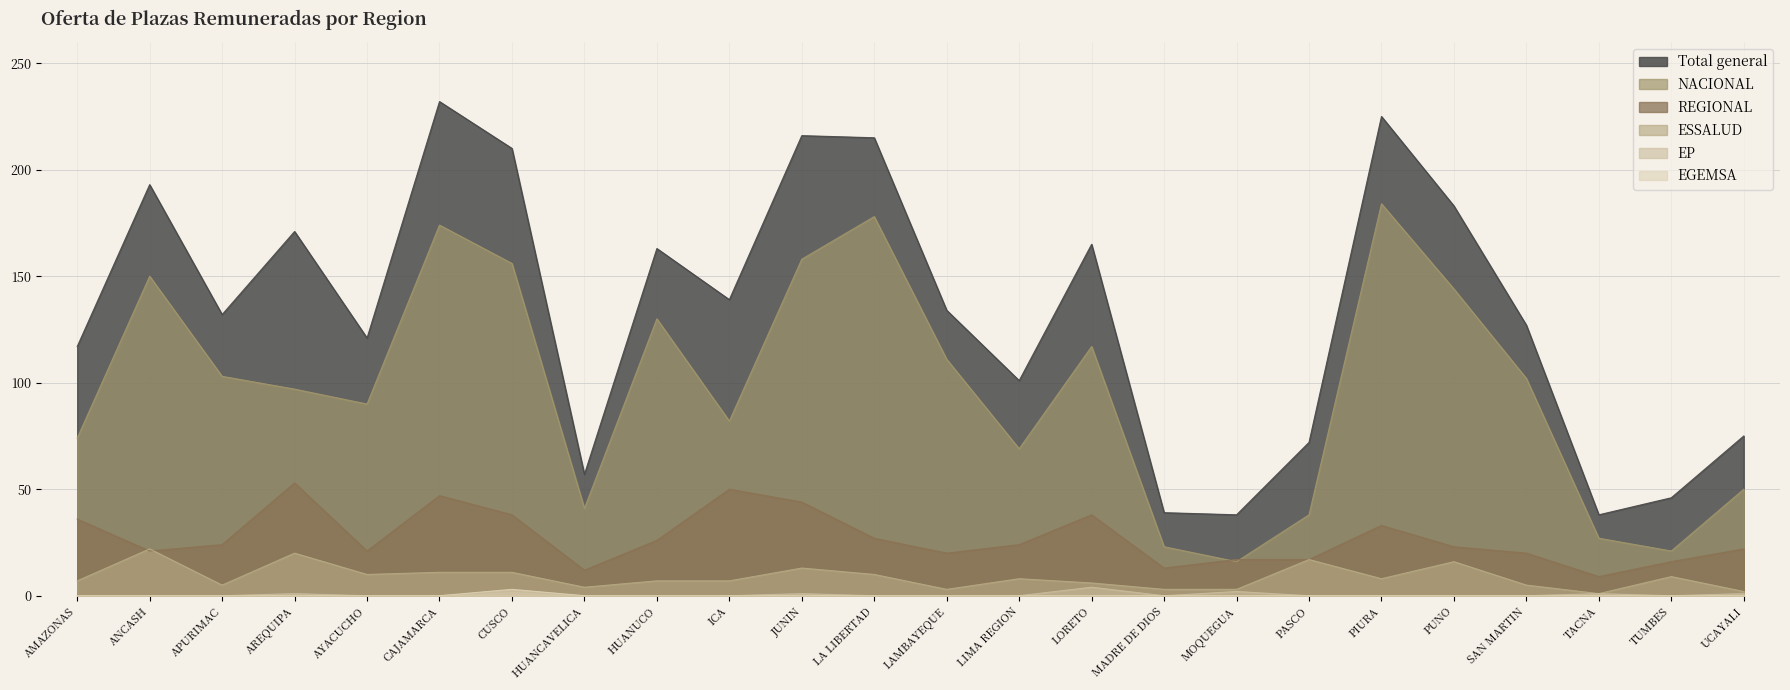

What is the spread (max minus min) of values at ICA?

139